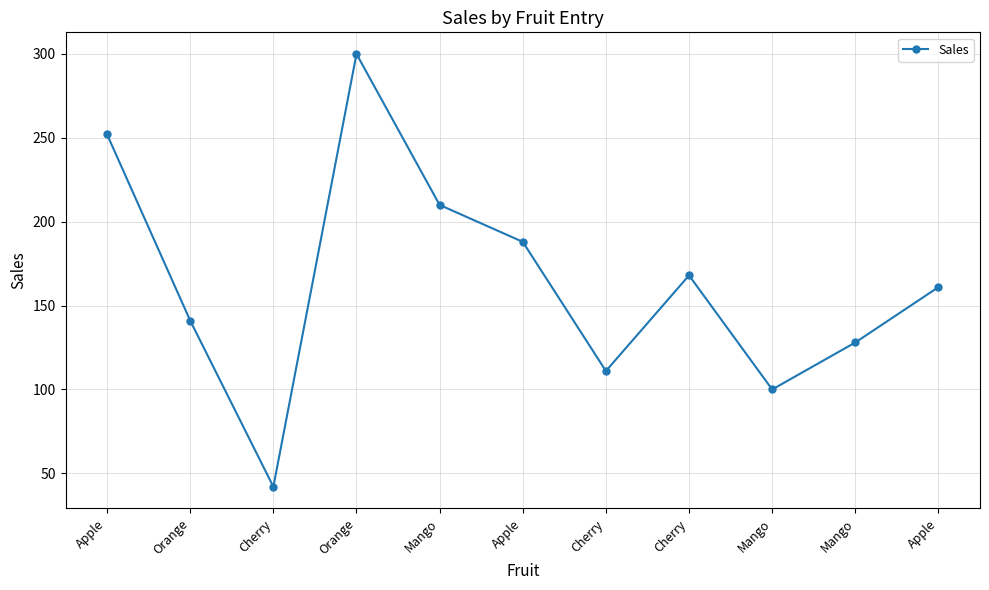

The value at Cherry is 21. True or false?

False